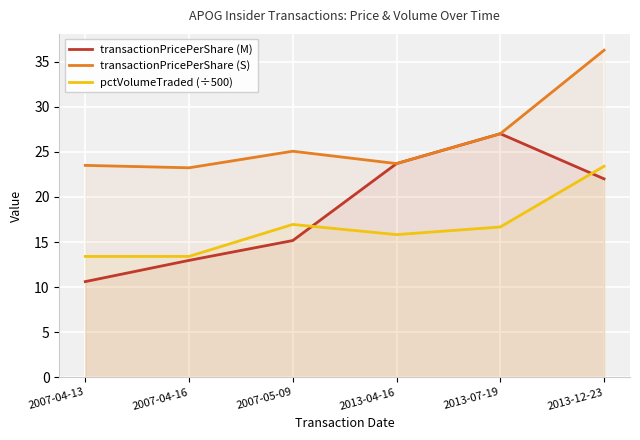

Where is pctVolumeTraded (÷500) nearest to the value 18?

2007-05-09